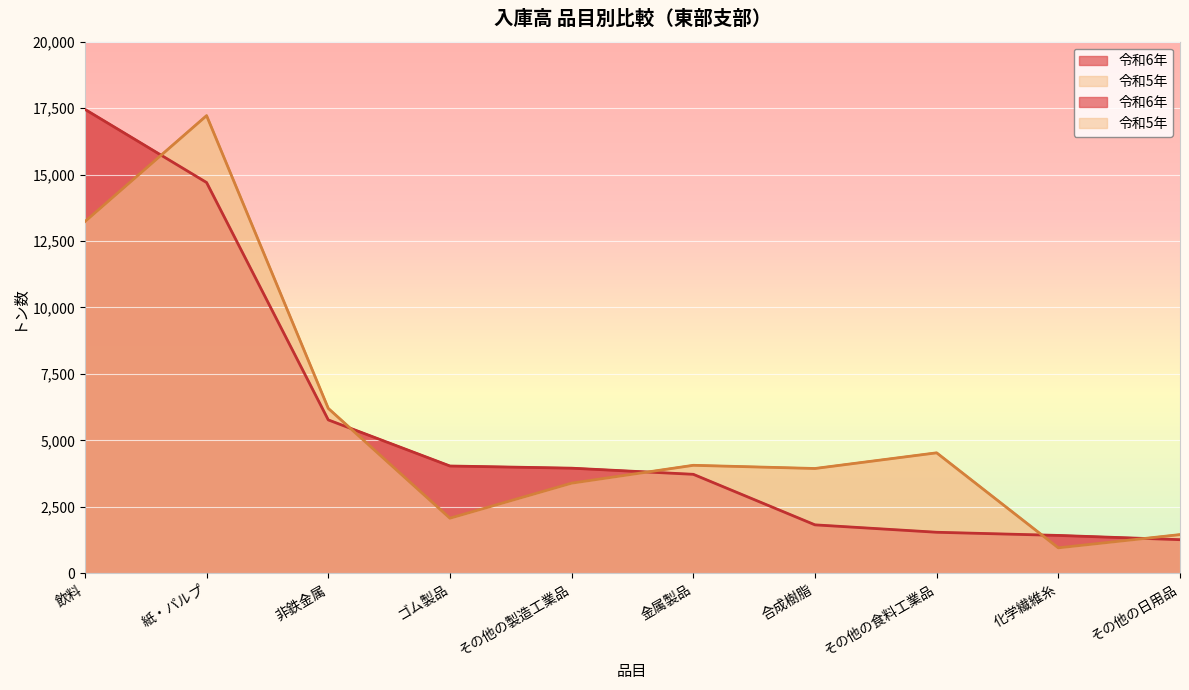

True or false: 令和6年 and 令和5年 cross at least once.

True